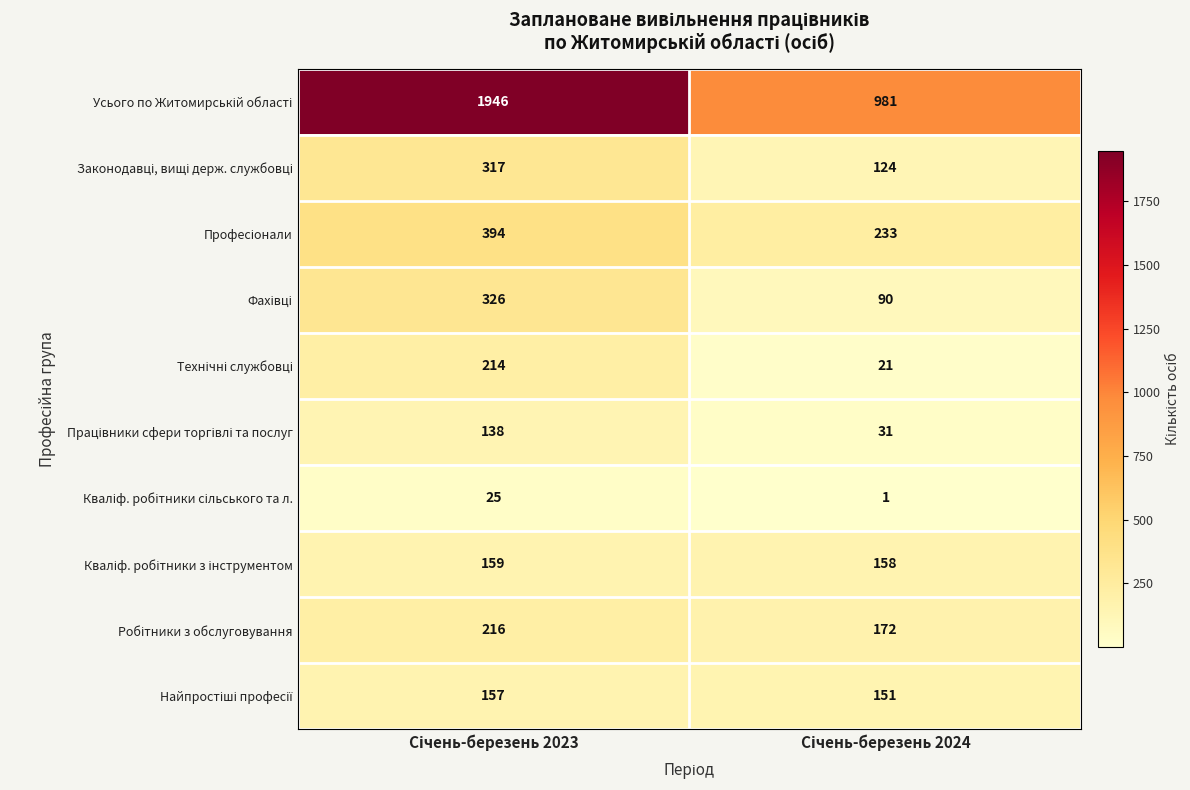

What is the greatest value displayed?

1946